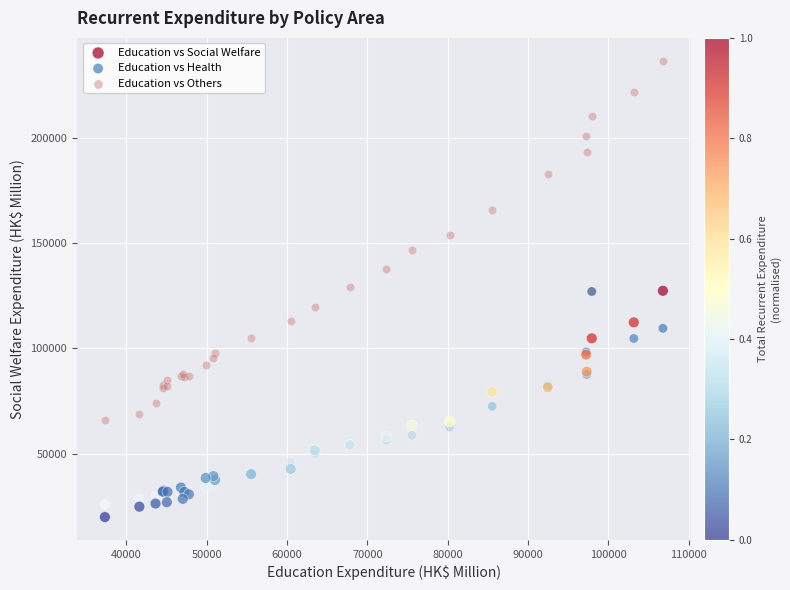

Which series has the widest spread of Y values?

Education vs Others